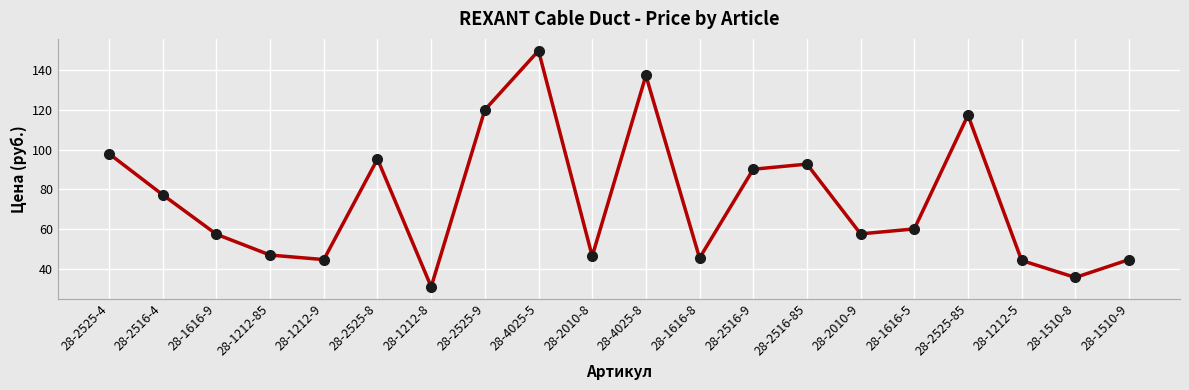

What is the smallest value displayed?

30.8